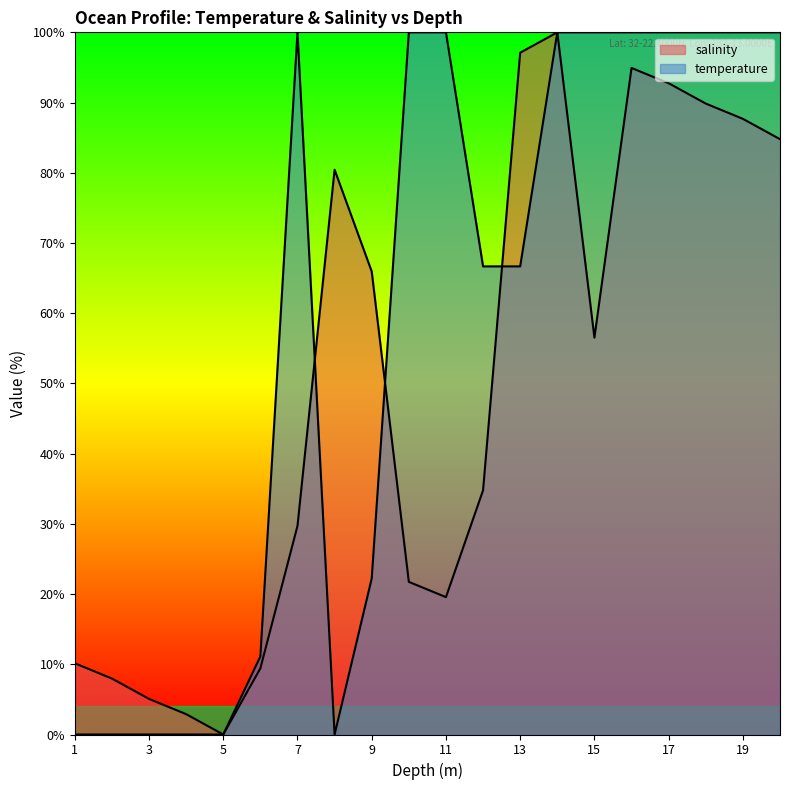

What is the label of the 17th point from the right?

4.0